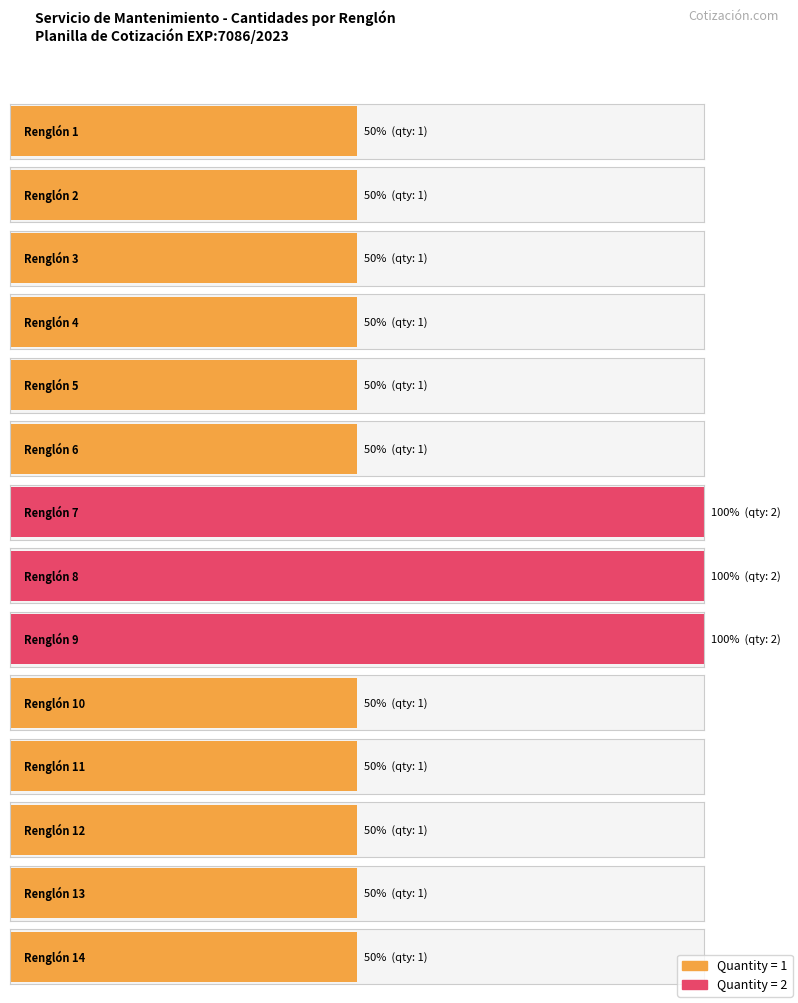

True or false: the data shows 1 at Renglón 8.

False